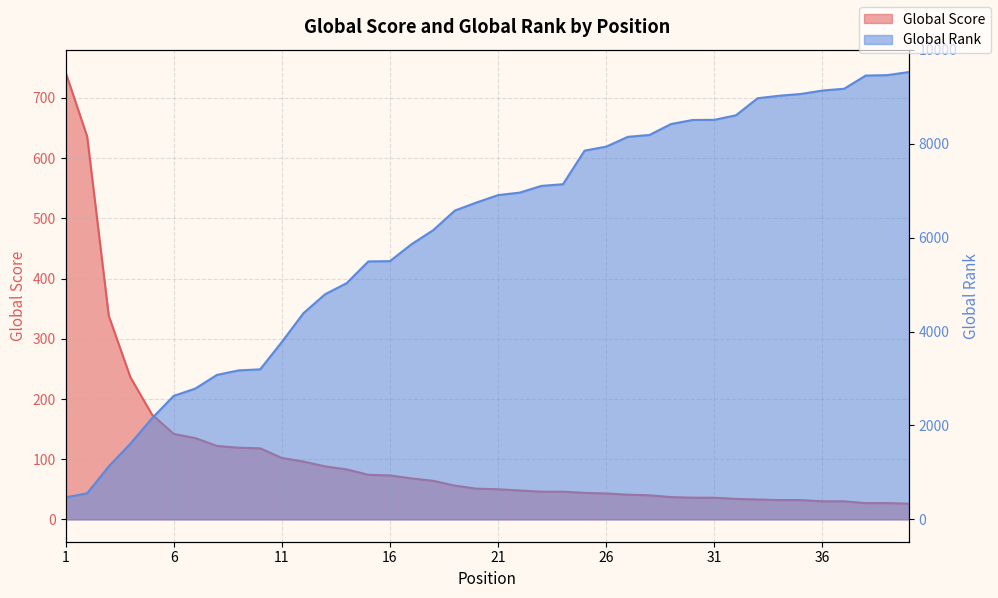

True or false: Global Rank has a value of 3777 at 11.

True